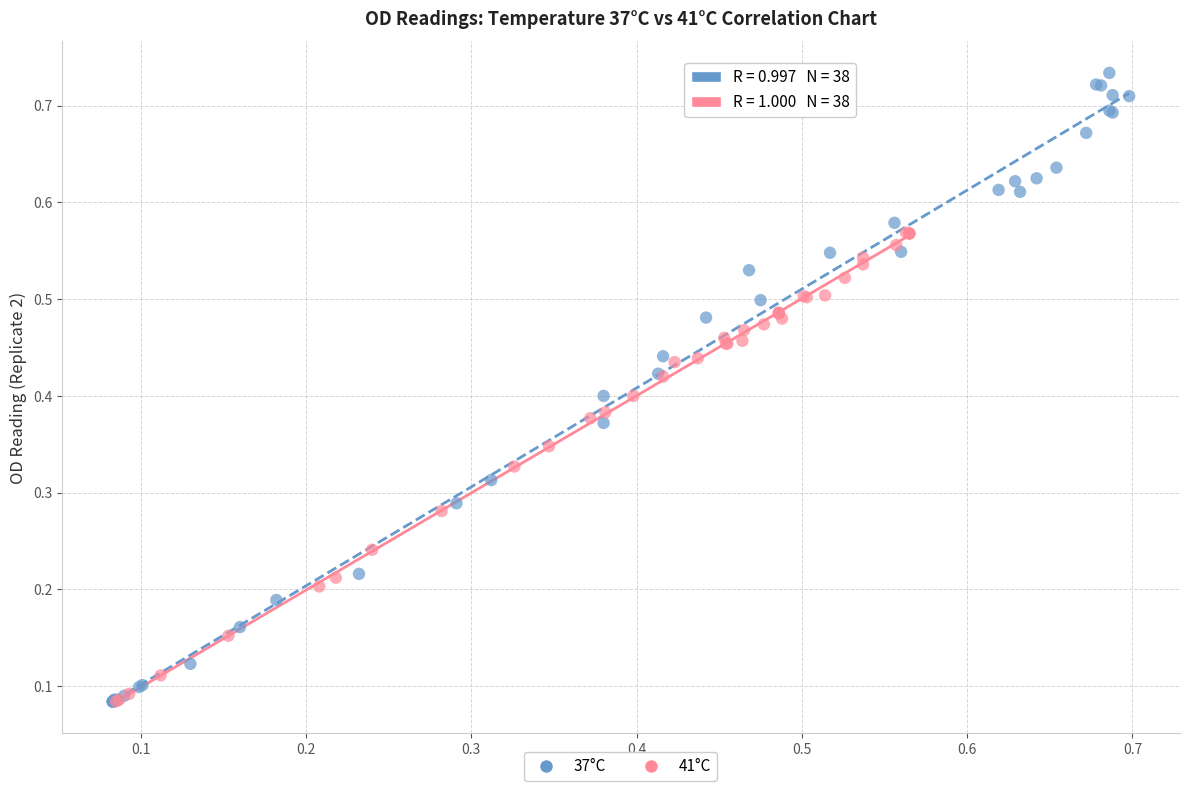

Which series contains the highest Y value?

37°C